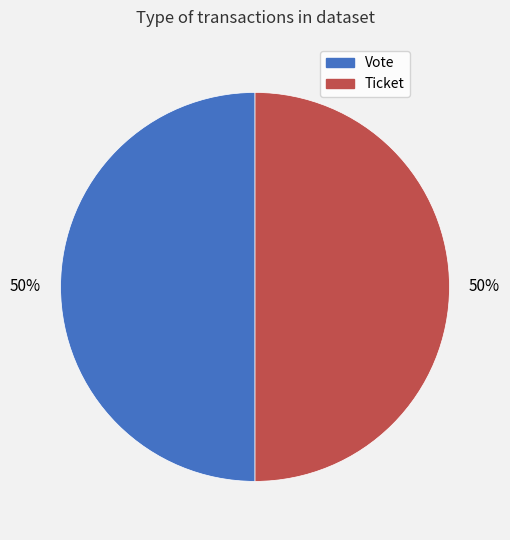

To the nearest percent, what is the difference between the Vote and Ticket slice percentages?

0%